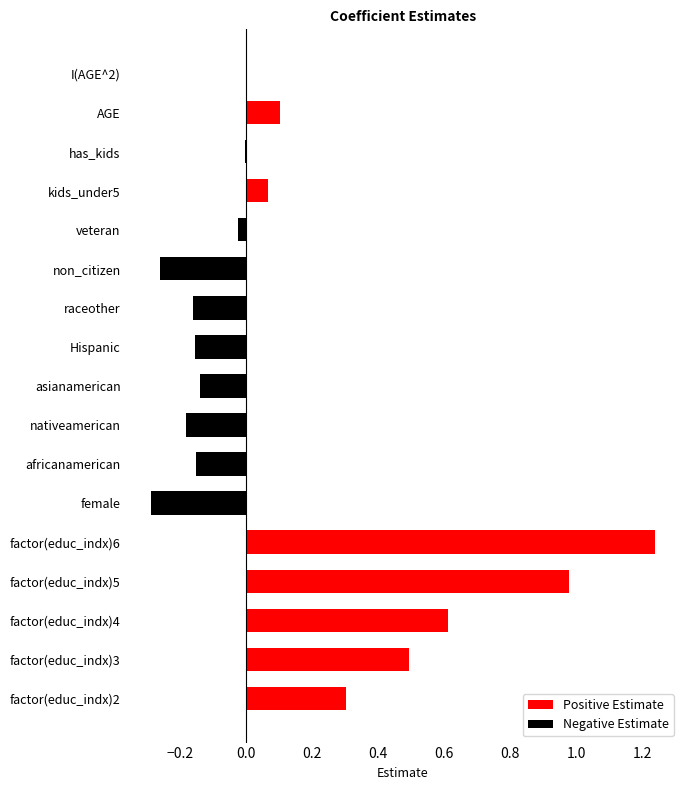

Which category has the highest value across all series?

factor(educ_indx)6